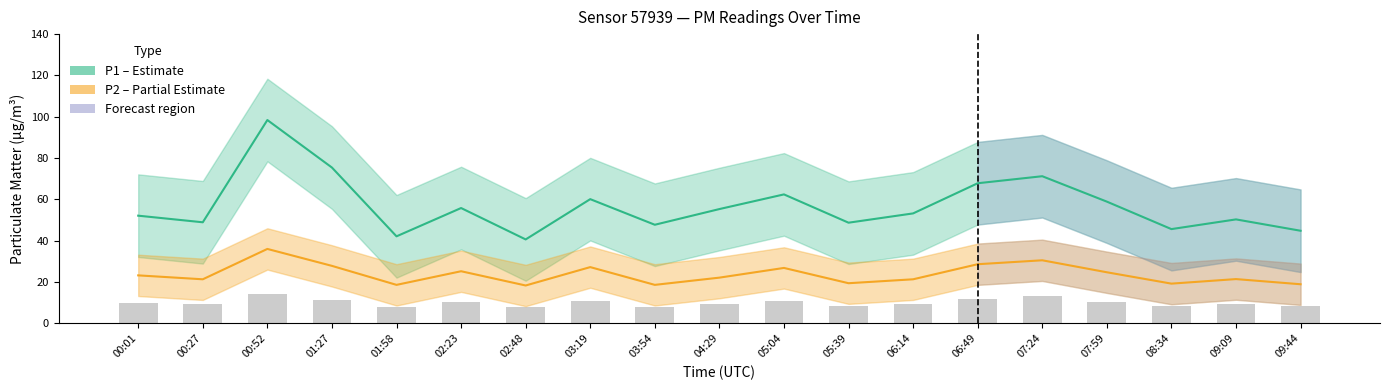

What is the label of the 15th bar from the left?

07:24